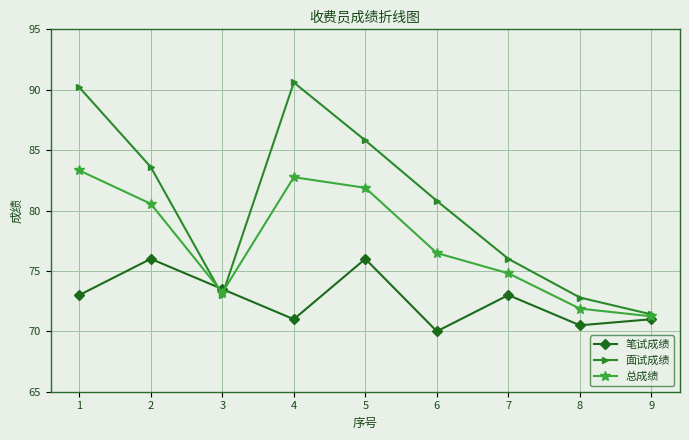

True or false: 总成绩 has a value of 73.2 at 3.

True